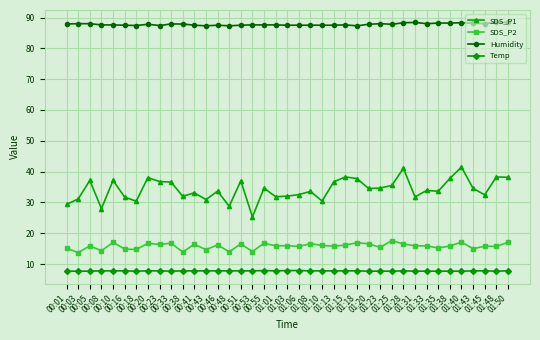

What is the label of the 34th point from the right?

00:16